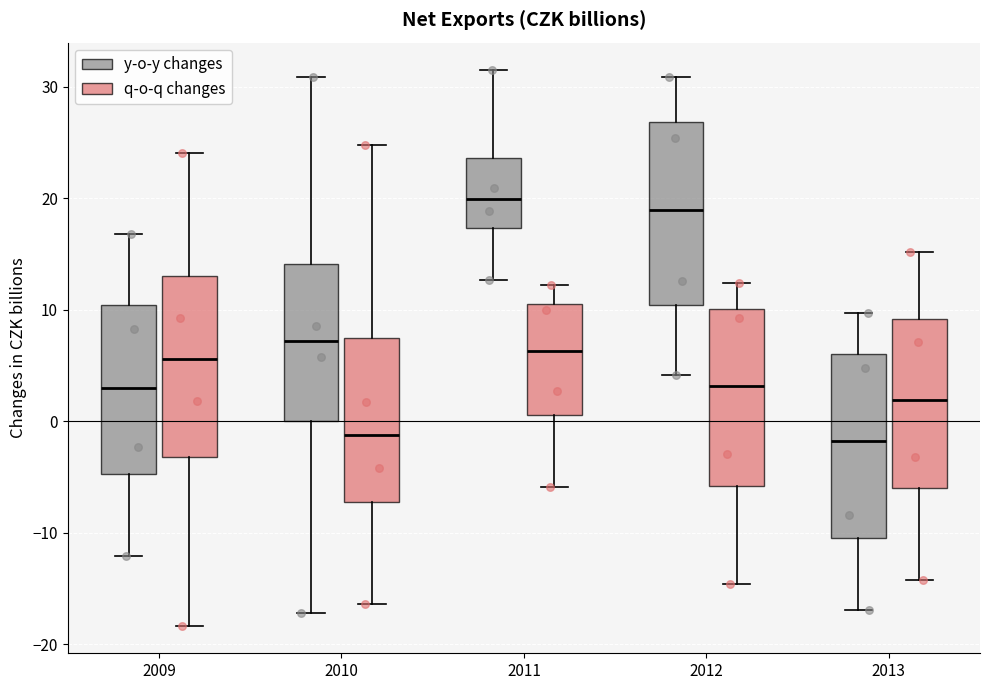

Reading left to right, transcribe this box plot: for each box, give where its median line is, the range the box spans, and where its two whiskers end, as read against the y-axis. The values are not printed on the chart, so give them approximately, as read against the axis.

2009 (y-o-y changes): median 3, box -5 to 10, whiskers -12 to 17
2009 (q-o-q changes): median 6, box -3 to 13, whiskers -18 to 24
2010 (y-o-y changes): median 7, box 0 to 14, whiskers -17 to 31
2010 (q-o-q changes): median -1, box -7 to 7, whiskers -16 to 25
2011 (y-o-y changes): median 20, box 17 to 24, whiskers 13 to 31
2011 (q-o-q changes): median 6, box 1 to 11, whiskers -6 to 12
2012 (y-o-y changes): median 19, box 10 to 27, whiskers 4 to 31
2012 (q-o-q changes): median 3, box -6 to 10, whiskers -15 to 12
2013 (y-o-y changes): median -2, box -11 to 6, whiskers -17 to 10
2013 (q-o-q changes): median 2, box -6 to 9, whiskers -14 to 15